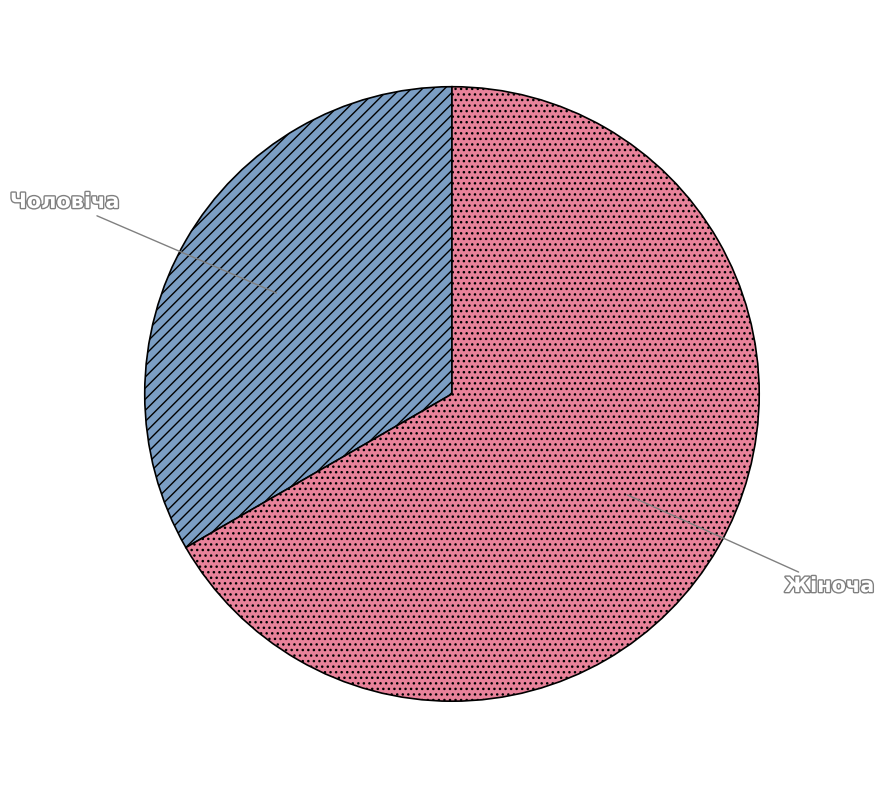

How many segments does this pie chart have?

2